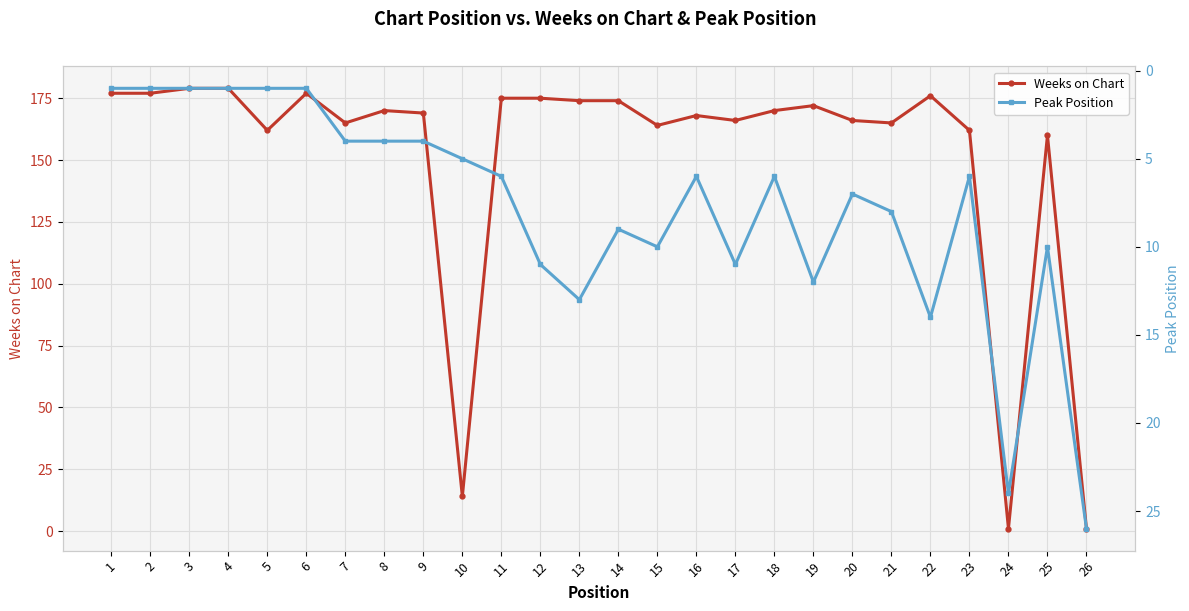

How many intersections are there between Peak Position and Weeks on Chart?

3